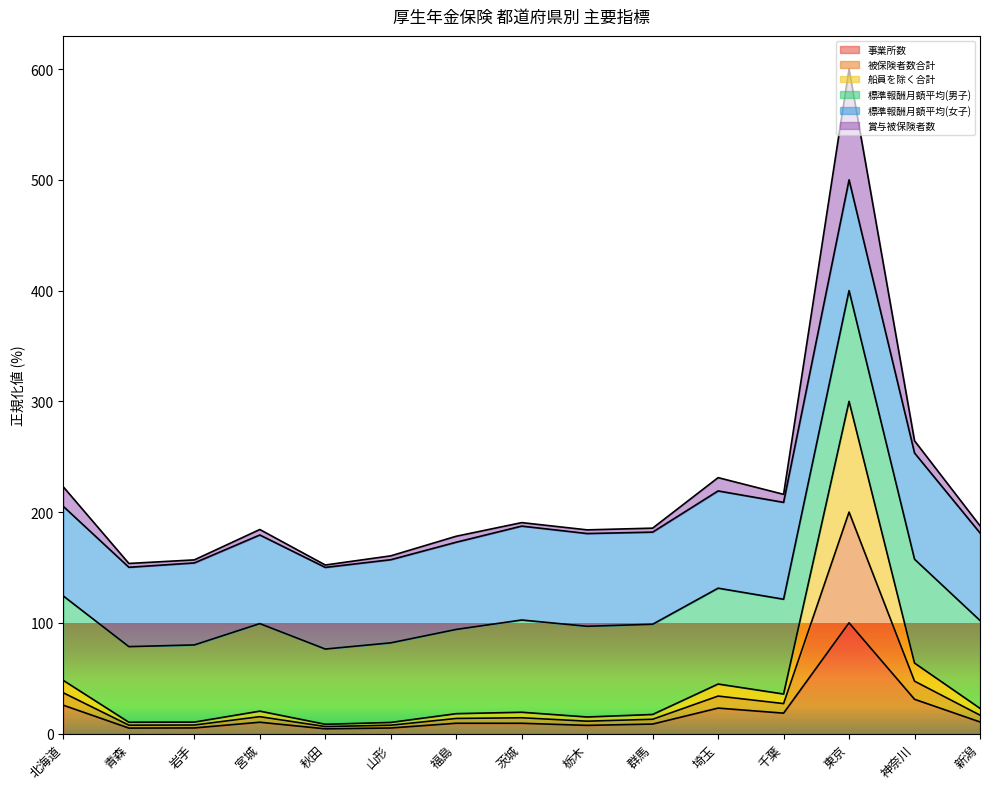

True or false: 事業所数 has a value of 5.9 at 北海道.

False